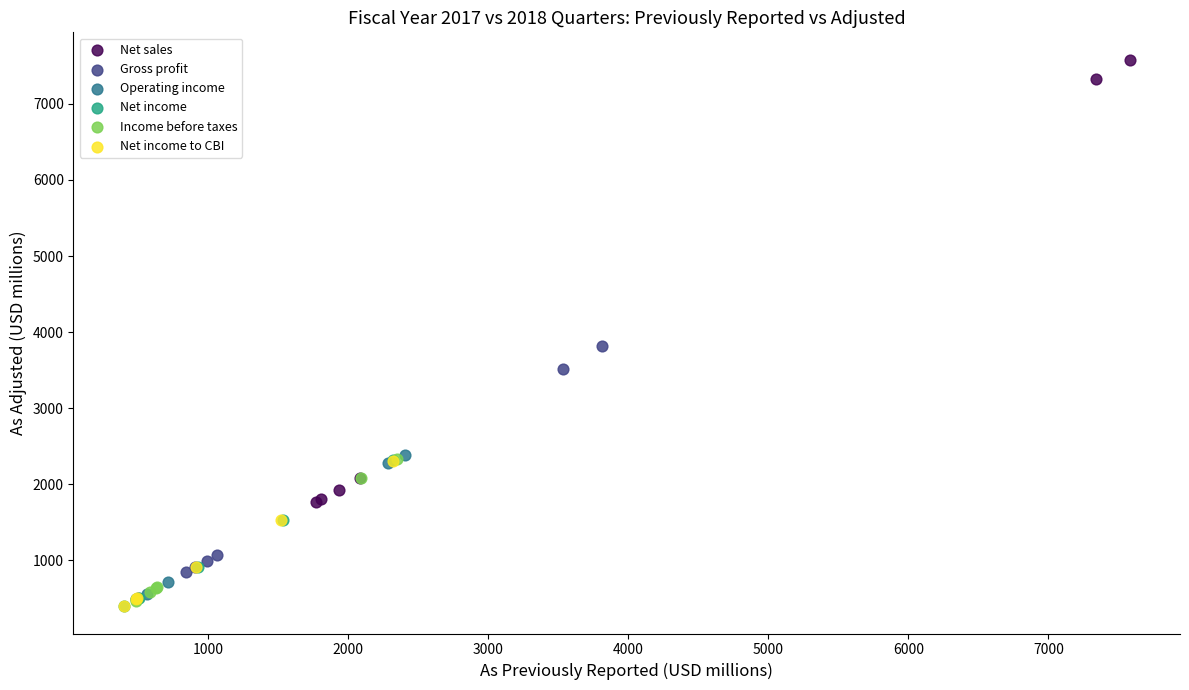

What are all the series names shown in the legend?

Net sales, Gross profit, Operating income, Net income, Income before taxes, Net income to CBI